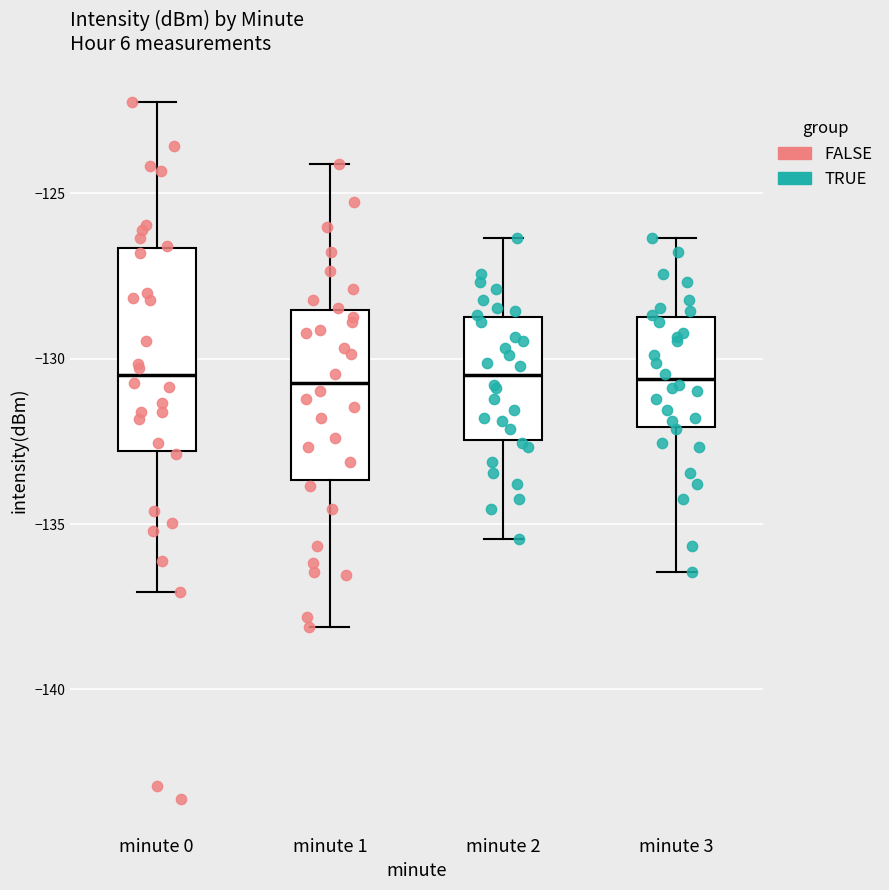

Reading left to right, transcribe this box plot: for each box, give where its median line is, the range the box spans, and where its two whiskers end, as read against the y-axis. The values are not printed on the chart, so give them approximately, as read against the axis.

minute 0: median -130.5, box -133.0 to -126.5, whiskers -137.0 to -122.0
minute 1: median -130.5, box -133.5 to -128.5, whiskers -138.0 to -124.0
minute 2: median -130.5, box -132.5 to -128.5, whiskers -135.5 to -126.5
minute 3: median -130.5, box -132.0 to -128.5, whiskers -136.5 to -126.5